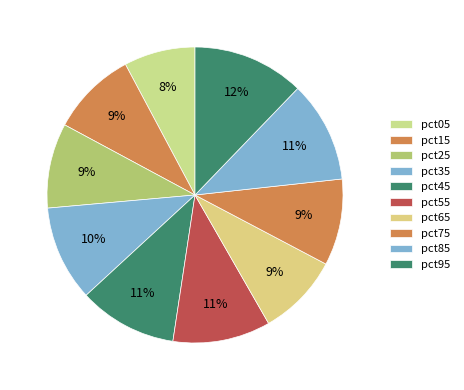

To the nearest percent, what is the difference between the largest and smallest slice percentages?

4%